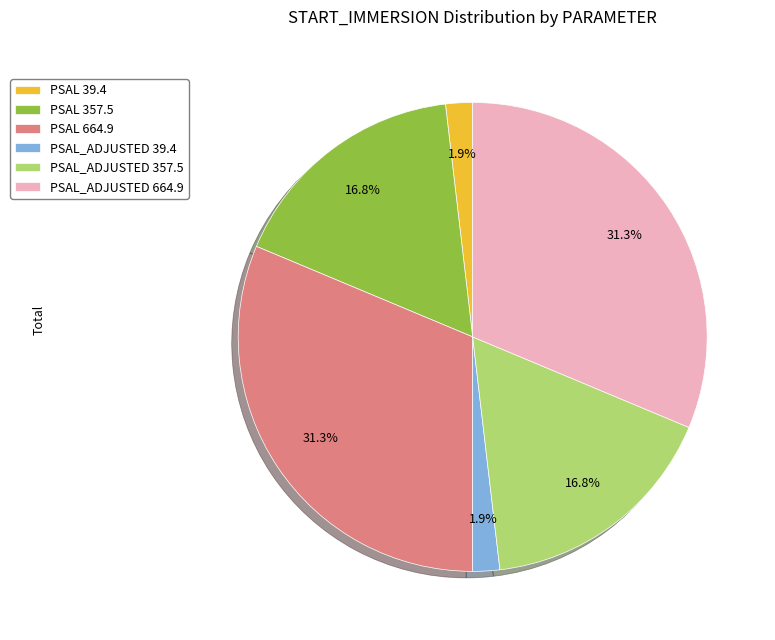

What portion of the pie excludes PSAL_ADJUSTED 664.9?

68.7%